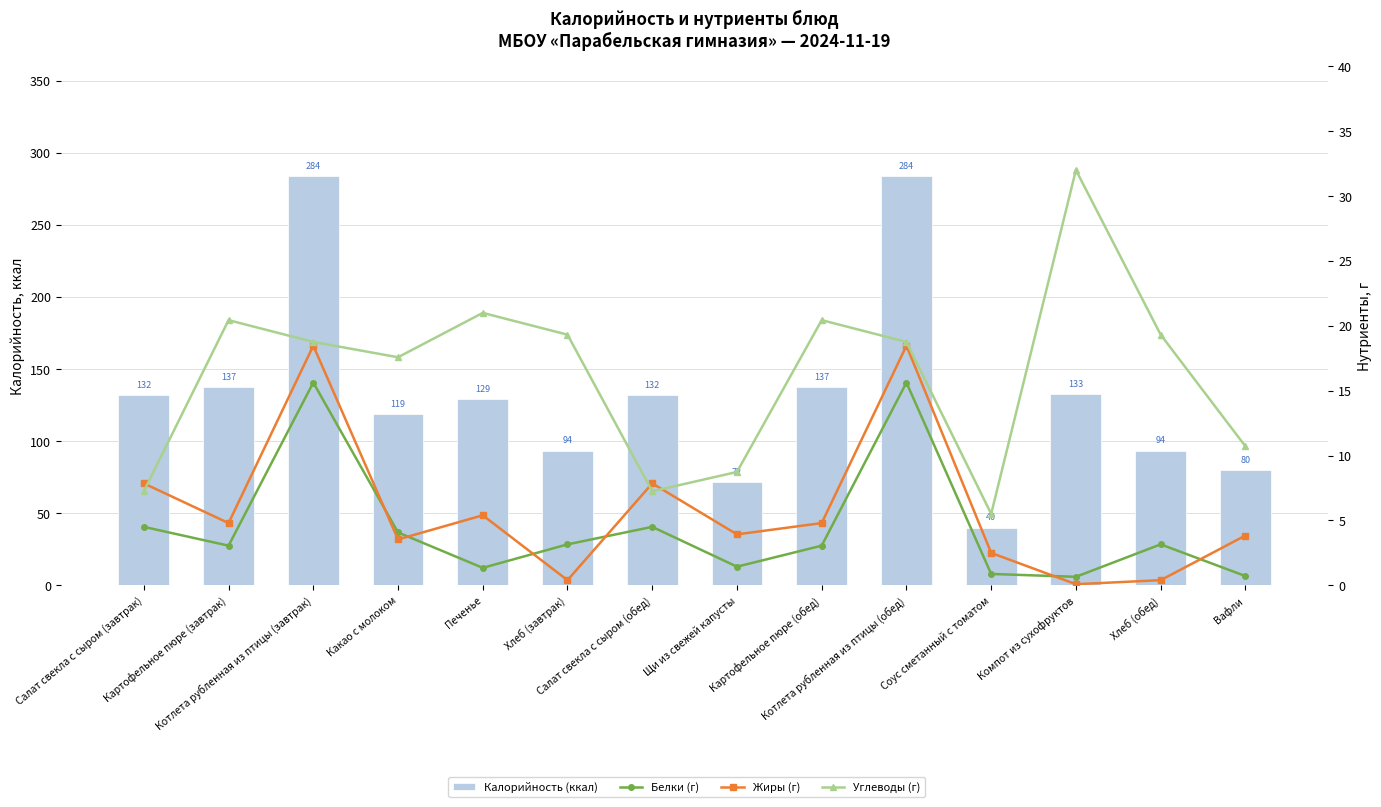

How many groups of bars are there?

14